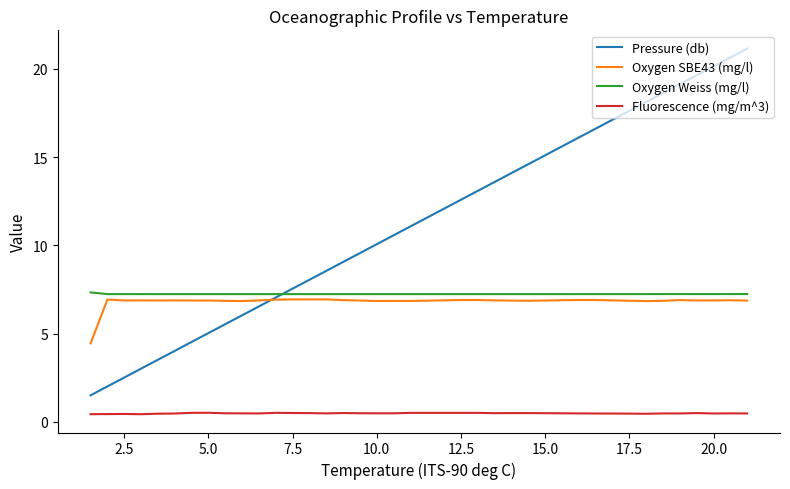

True or false: Oxygen Weiss (mg/l) and Fluorescence (mg/m^3) cross at least once.

False